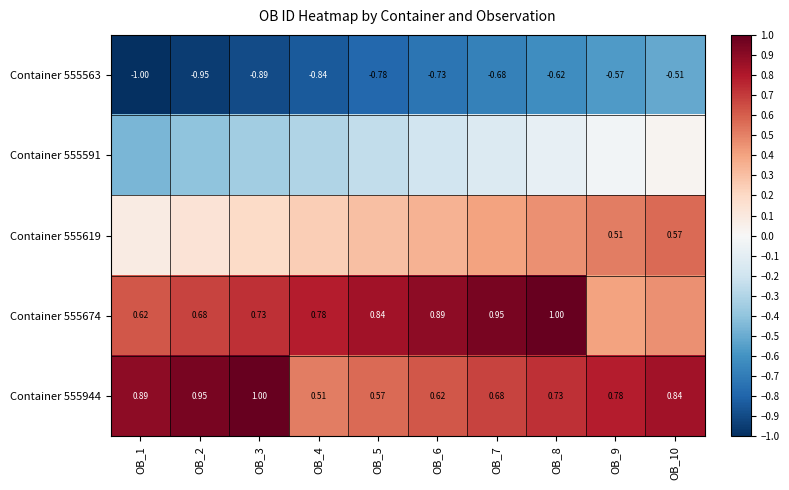

Which has a higher value, OB_5 or OB_10?

OB_10